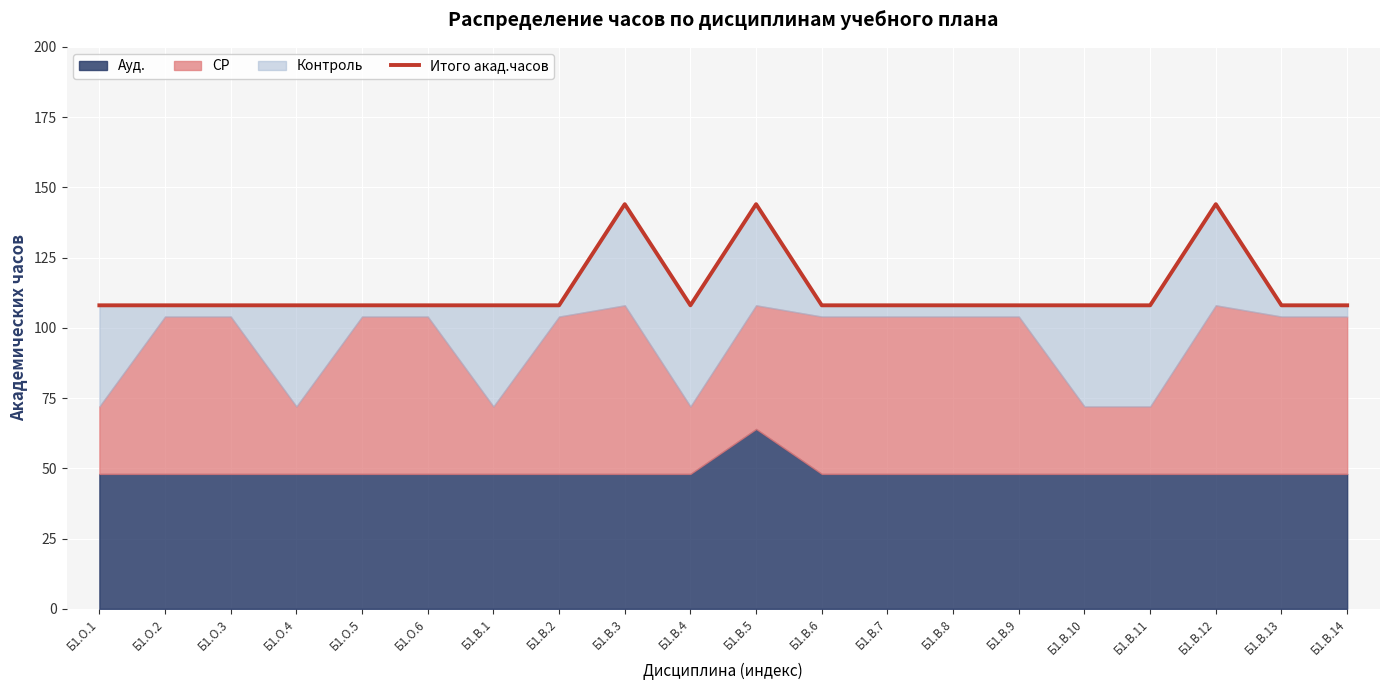

The value at Б1.О.2 is 108. True or false?

True